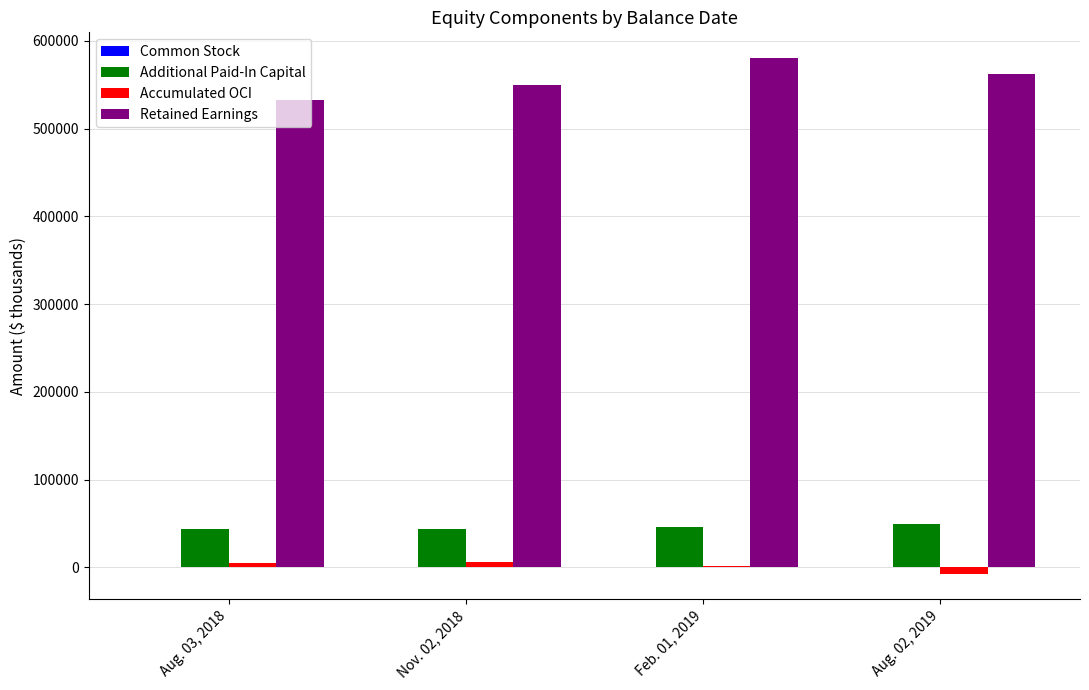

Does the chart contain stacked bars?

No